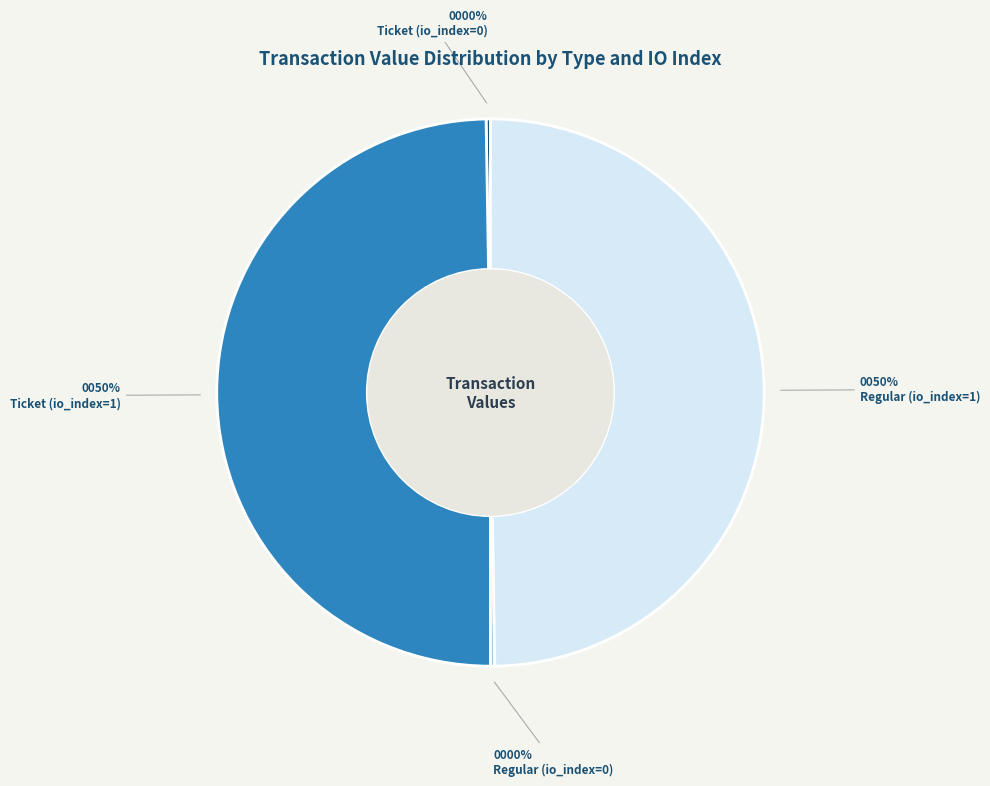

True or false: Regular (io_index=1) accounts for 64% of the total.

False